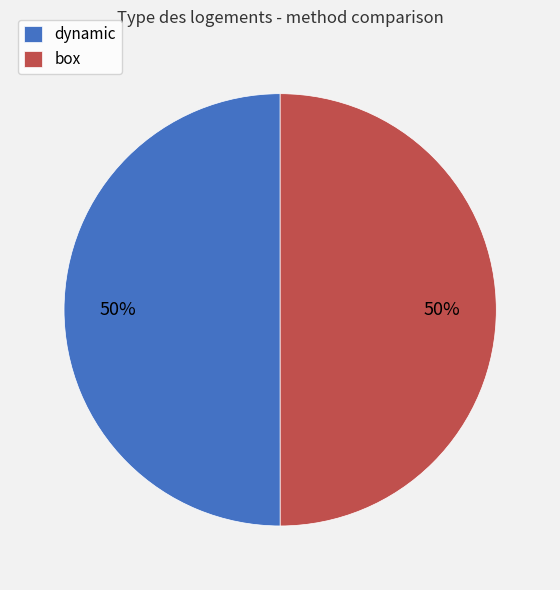

Combined, do dynamic and box account for over 50%?

Yes